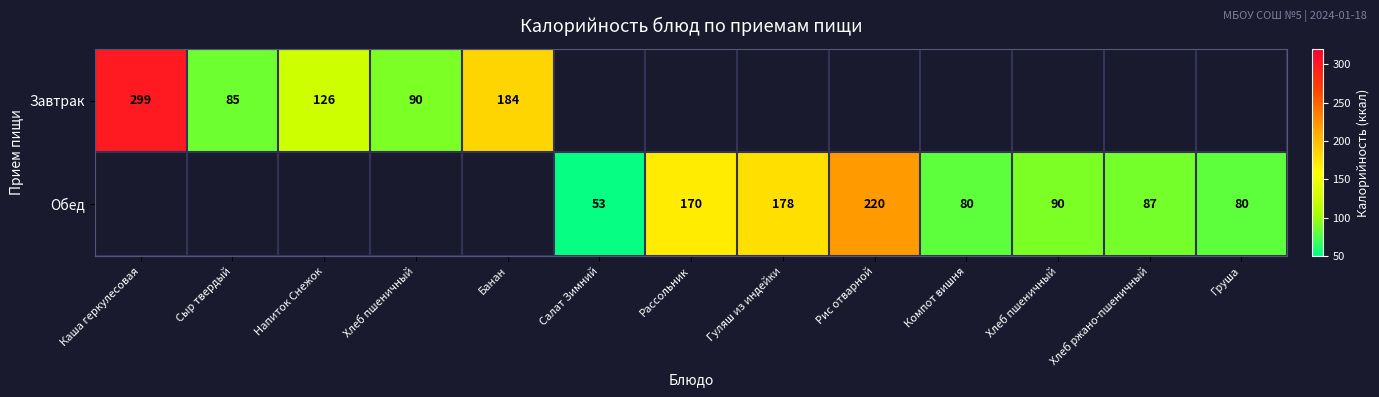

Which series has the largest range (max minus min)?

Завтрак